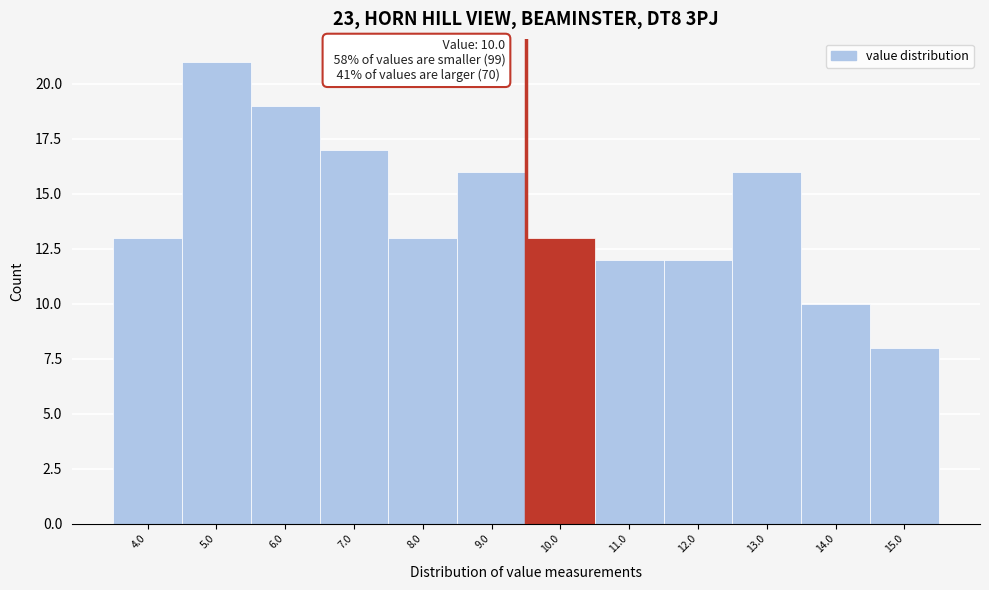

Reading left to right, list all the values displayed in this chart.

4.0=13	5.0=21	6.0=19	7.0=17	8.0=13	9.0=16	10.0=13	11.0=12	12.0=12	13.0=16	14.0=10	15.0=8